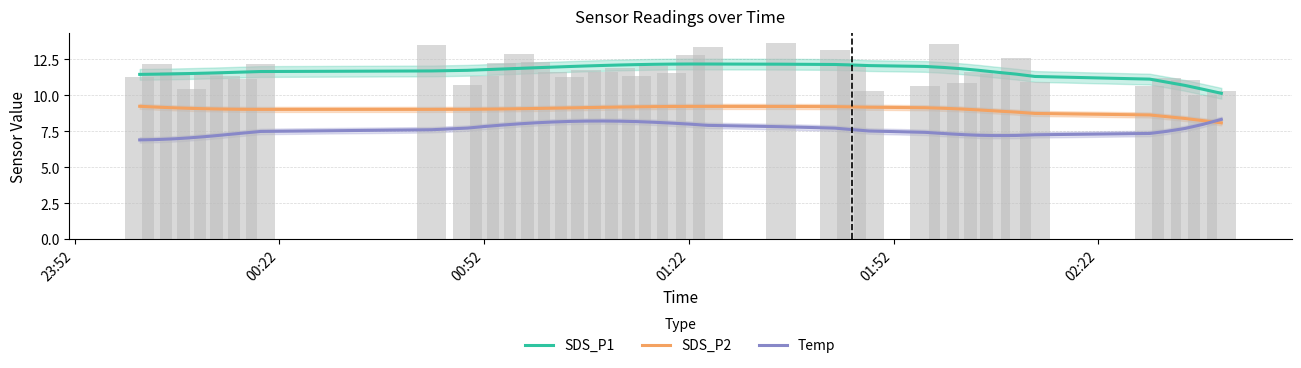

What is the lowest value of the Temp series?

6.9